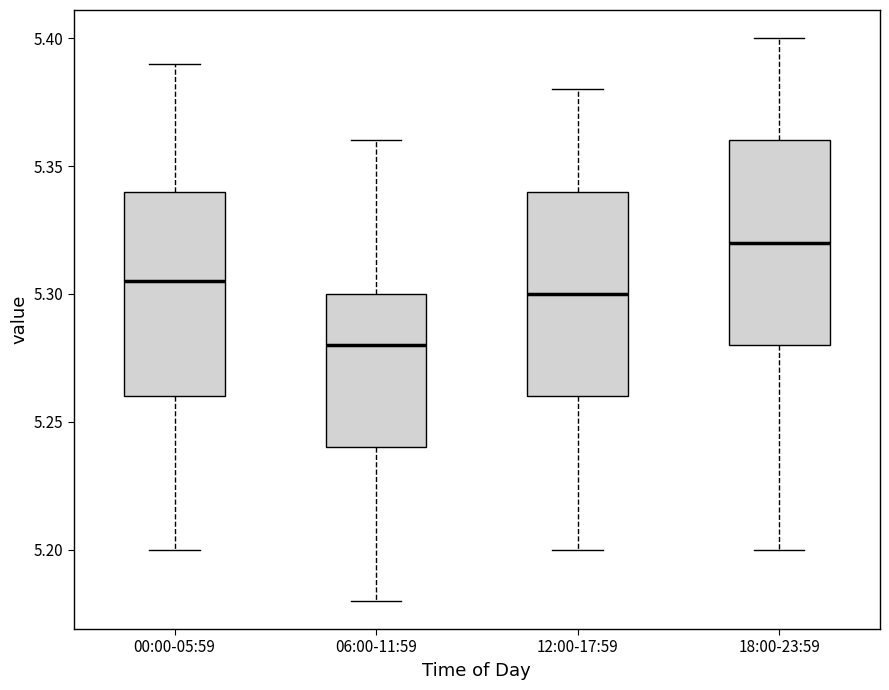

Reading left to right, transcribe this box plot: for each box, give where its median line is, the range the box spans, and where its two whiskers end, as read against the y-axis. The values are not printed on the chart, so give them approximately, as read against the axis.

00:00-05:59: median 5.305, box 5.260 to 5.340, whiskers 5.200 to 5.390
06:00-11:59: median 5.280, box 5.240 to 5.300, whiskers 5.180 to 5.360
12:00-17:59: median 5.300, box 5.260 to 5.340, whiskers 5.200 to 5.380
18:00-23:59: median 5.320, box 5.280 to 5.360, whiskers 5.200 to 5.400